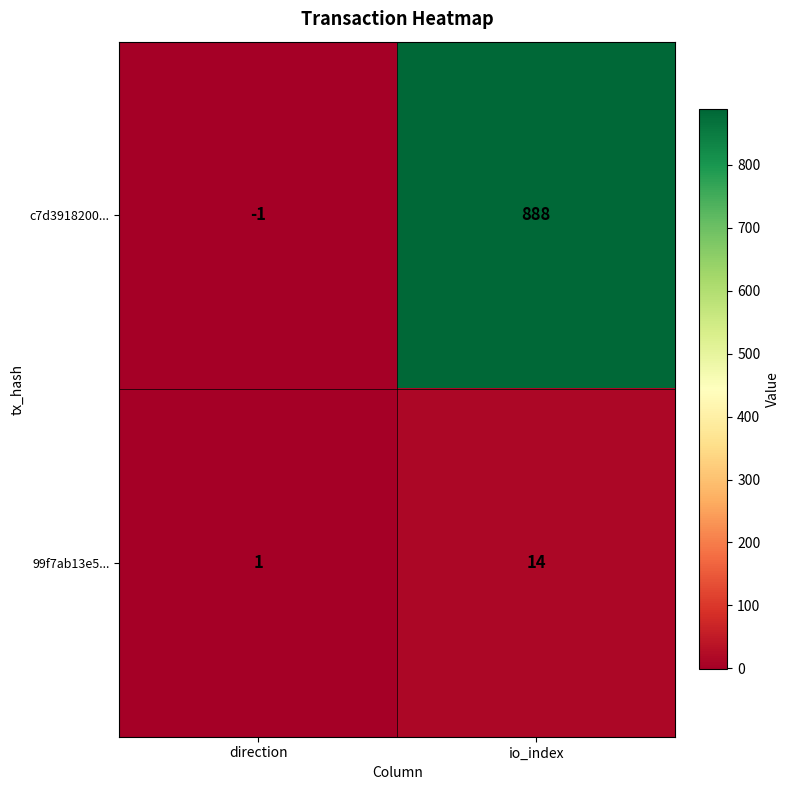

What is the greatest value displayed?

888